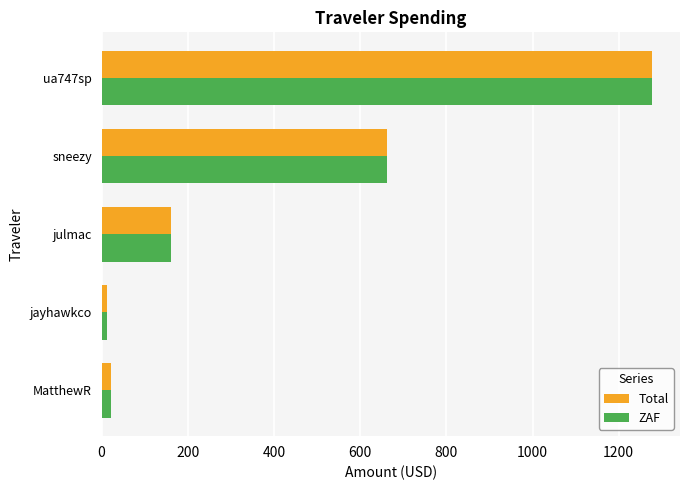

Is it true that ZAF equals 47.0 at julmac?

False